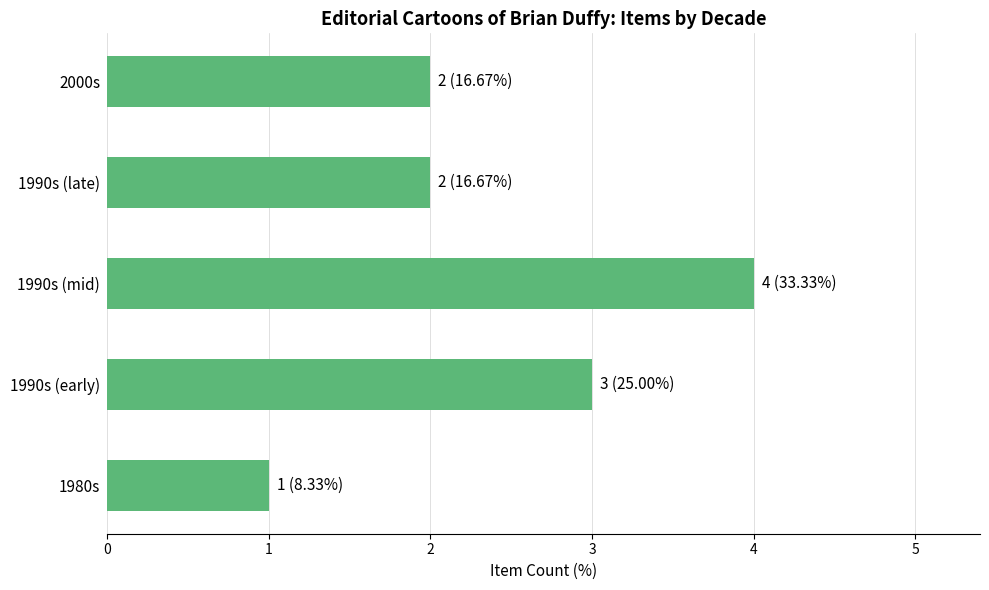

Does the chart contain stacked bars?

No